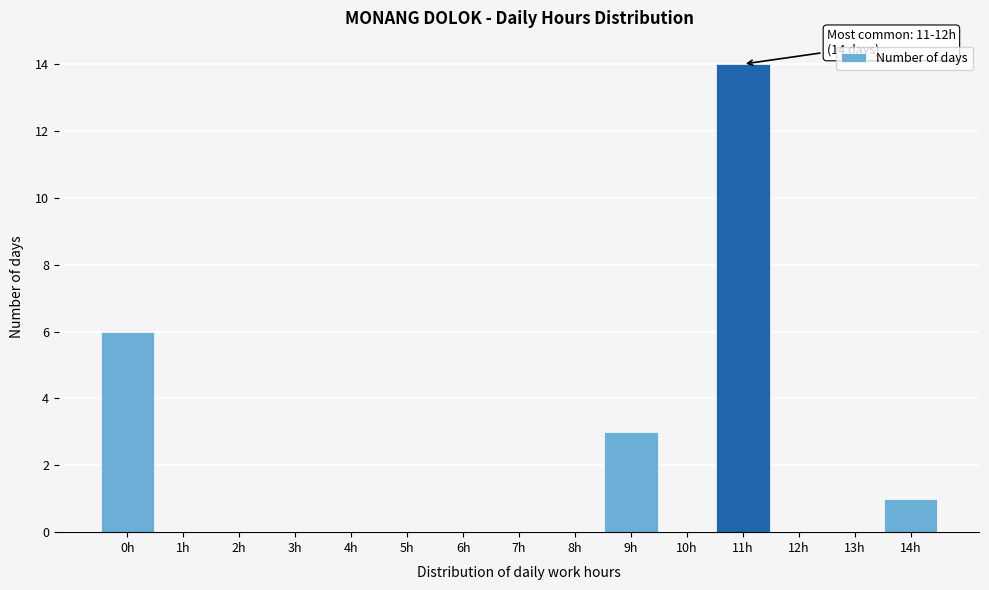

Reading left to right, transcribe all the data shown in this chart.

0h=6	1h=0	2h=0	3h=0	4h=0	5h=0	6h=0	7h=0	8h=0	9h=3	10h=0	11h=14	12h=0	13h=0	14h=1